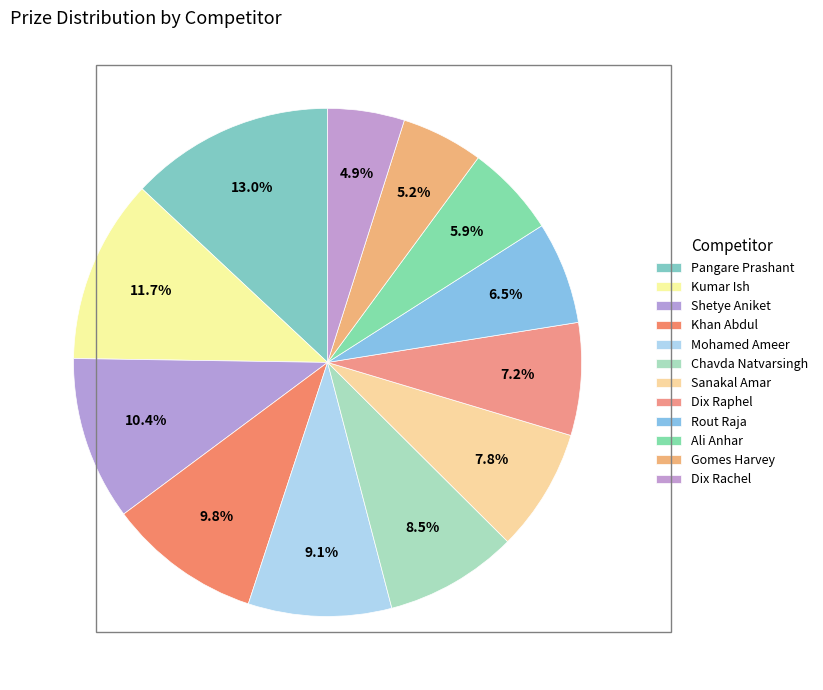

To the nearest percent, what is the combined percentage of Gomes Harvey and Ali Anhar?

11%